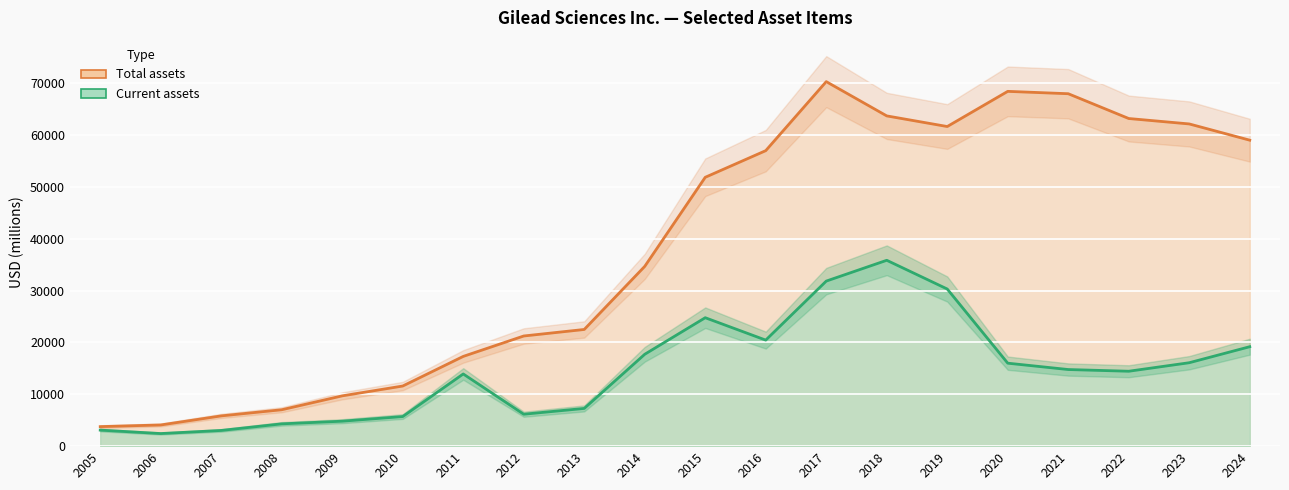

How many data points in Total assets are less than 51839?

10